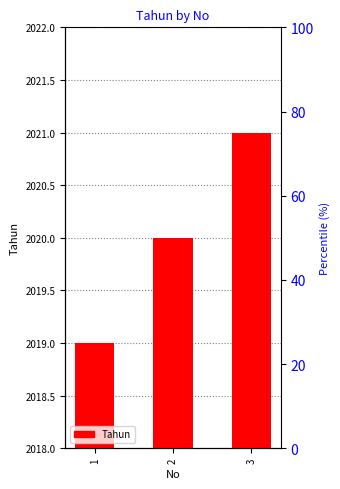

Reading left to right, list all the values displayed in this chart.

1=2019	2=2020	3=2021